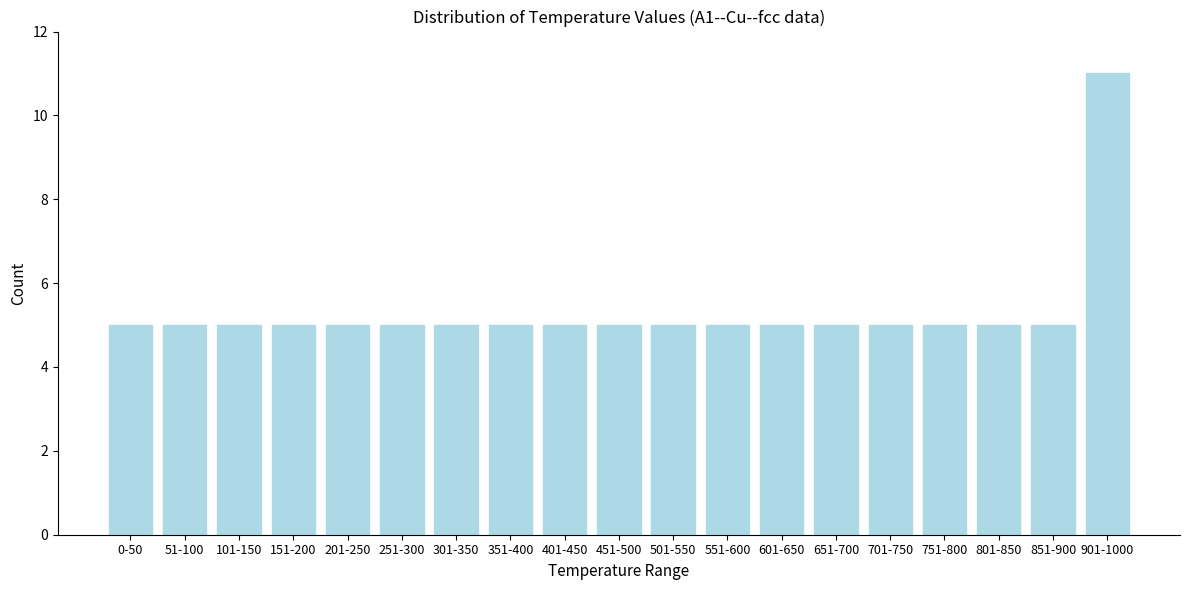

Reading left to right, list all the values displayed in this chart.

0-50=5	51-100=5	101-150=5	151-200=5	201-250=5	251-300=5	301-350=5	351-400=5	401-450=5	451-500=5	501-550=5	551-600=5	601-650=5	651-700=5	701-750=5	751-800=5	801-850=5	851-900=5	901-1000=11